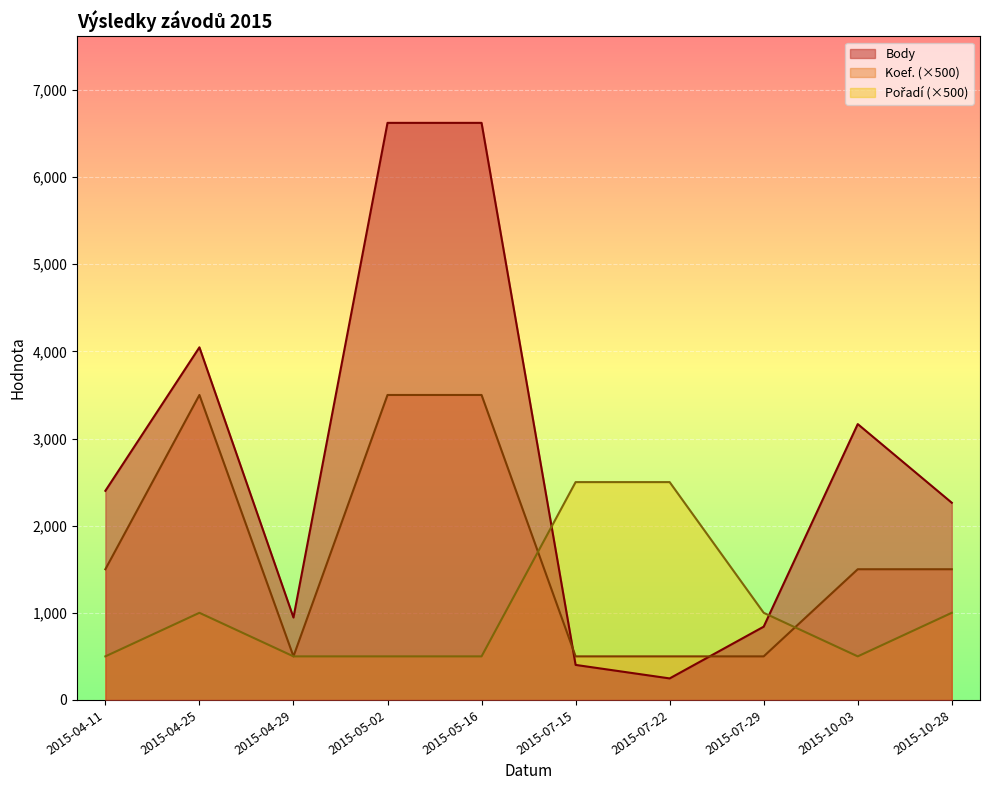

What is the label of the 9th point from the left?

2015-10-03